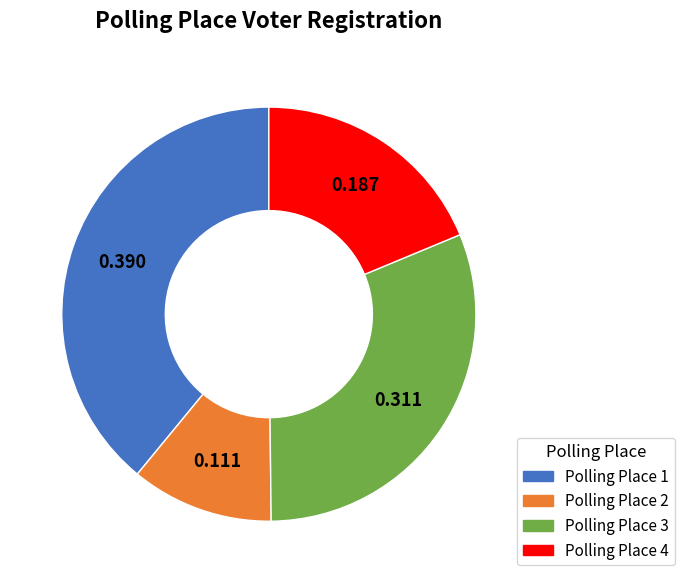

Which slice is the largest?

Polling Place 1